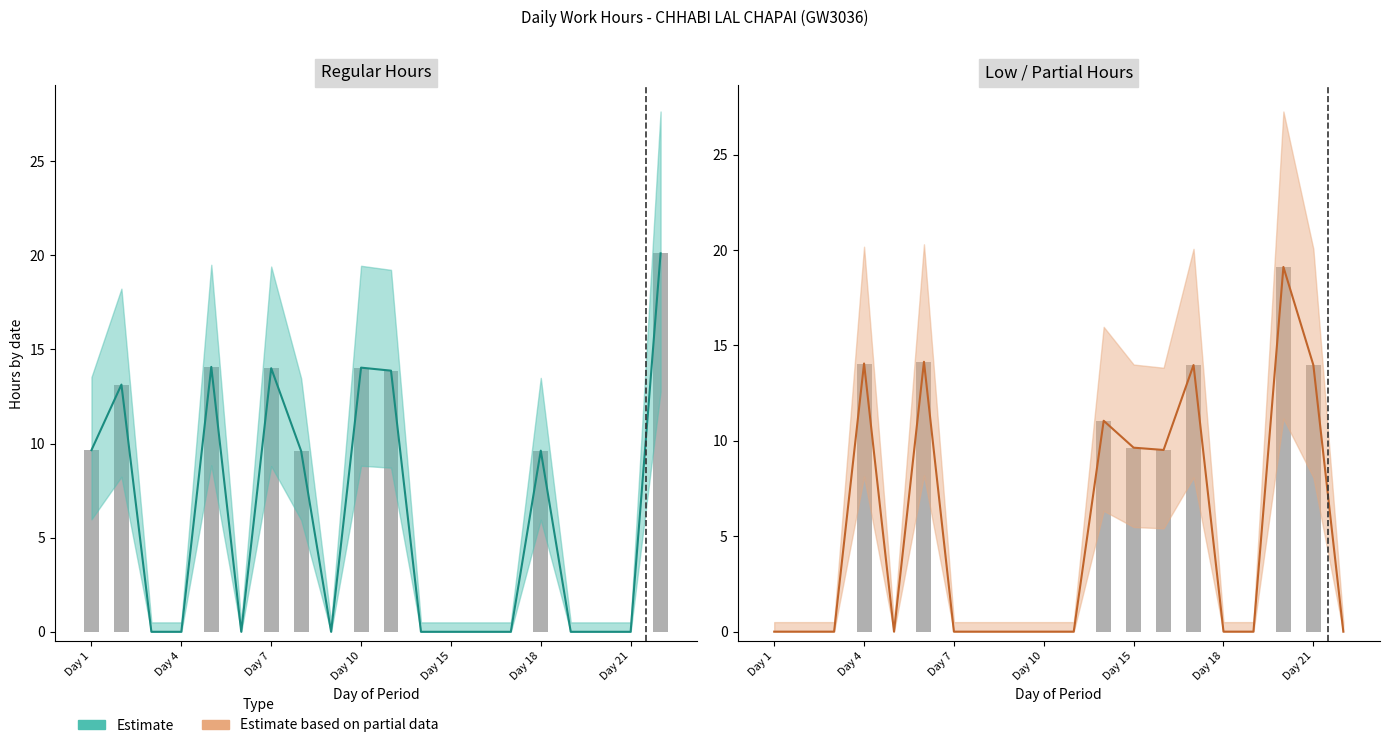

How many data points does each series have?

20